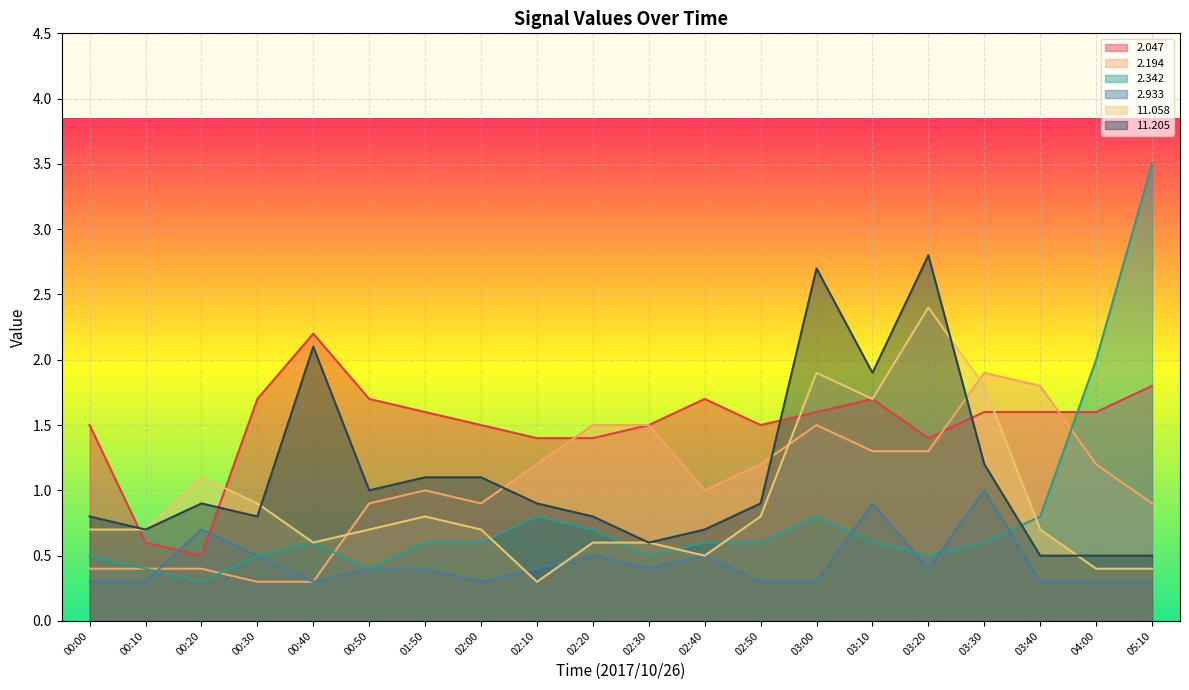

At which label does   2.933 reach its peak?

03:30